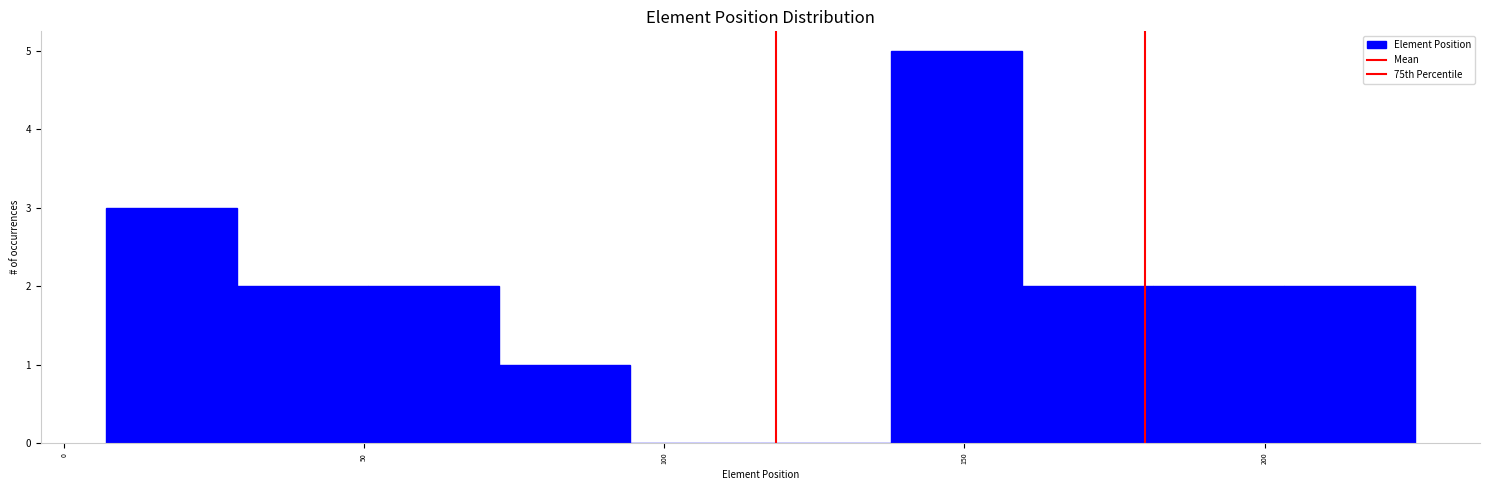

Reading left to right, transcribe this chart: for each bar, give the range it covers on the x-axis and its height. Neither the bar edges nor the heights are printed on the chart, so give them approximately, as read against the axes.

5 to 30: 3
30 to 50: 2
50 to 70: 2
70 to 95: 1
95 to 115: 0
115 to 140: 0
140 to 160: 5
160 to 180: 2
180 to 205: 2
205 to 225: 2